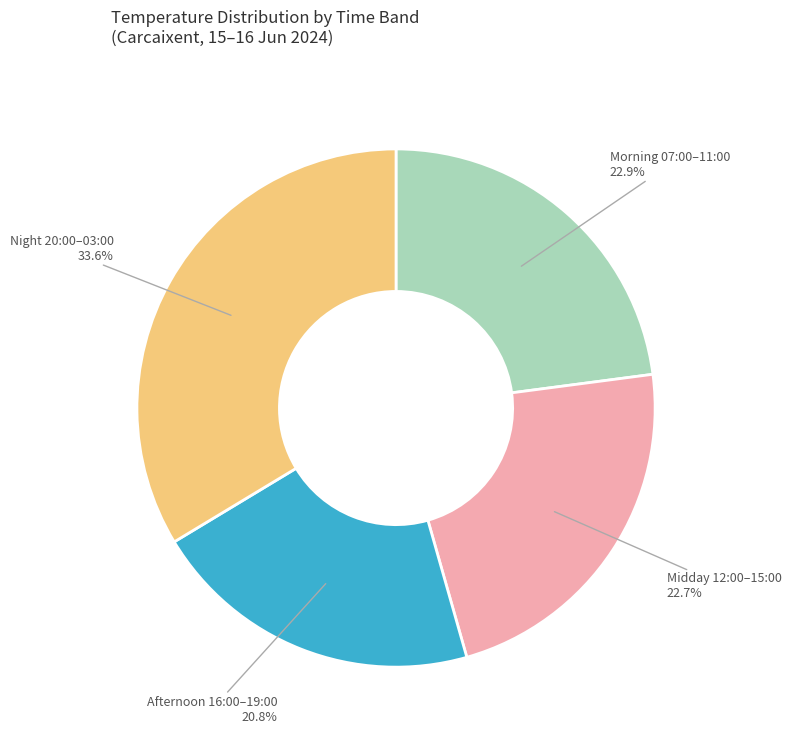

Does any single category account for the majority?

No